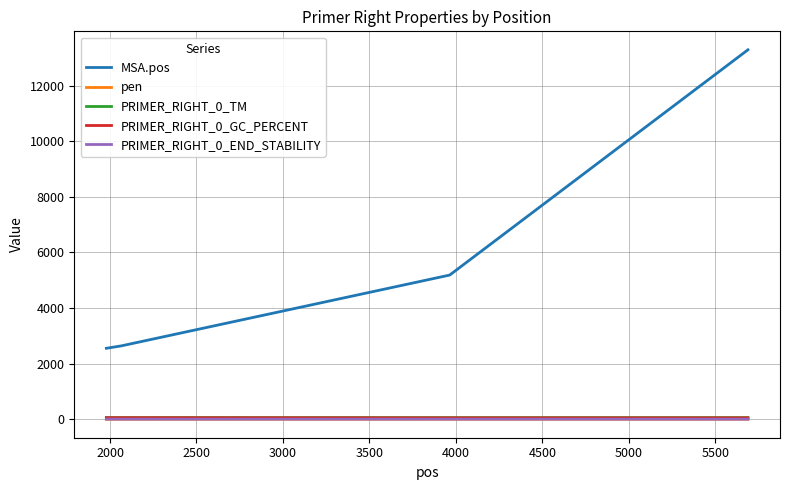

What is the maximum value shown in the chart?

13290.0